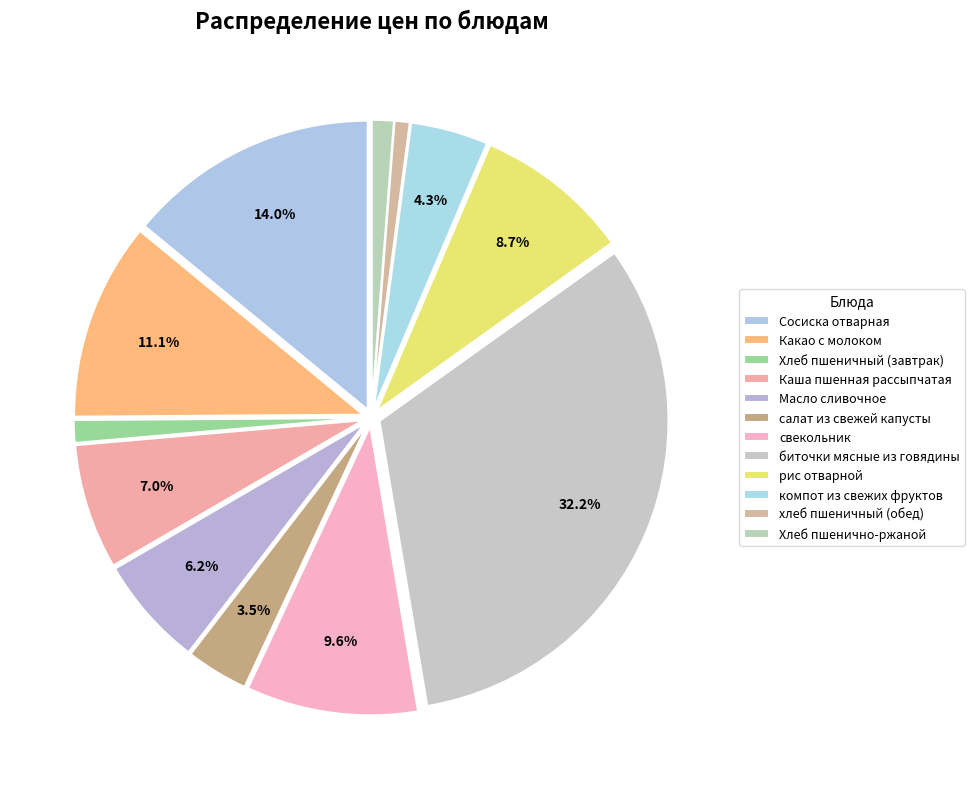

How many segments does this pie chart have?

12